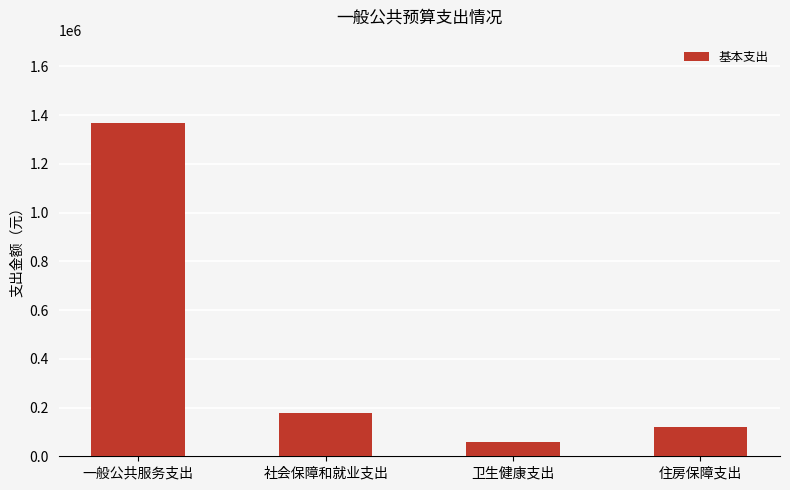

Rank the categories by value from highest to lowest.

一般公共服务支出, 社会保障和就业支出, 住房保障支出, 卫生健康支出